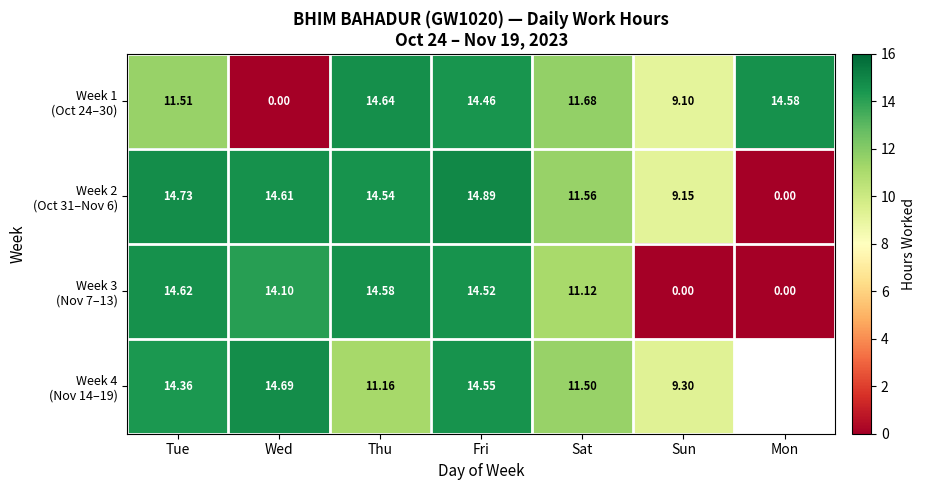

How many values in the Week 1 (Oct 24–30) series exceed 11?

5